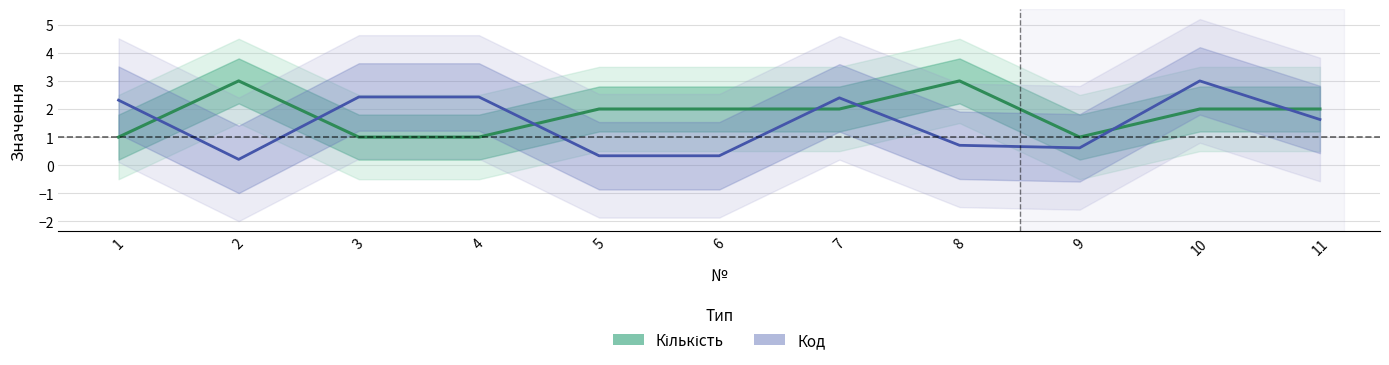

Reading left to right, list all the values displayed in this chart.

Кількість: 1=1.0	2=3.0	3=1.0	4=1.0	5=2.0	6=2.0	7=2.0	8=3.0	9=1.0	10=2.0	11=2.0
Код: 1=2.3	2=0.2	3=2.4	4=2.4	5=0.3	6=0.3	7=2.4	8=0.7	9=0.6	10=3.0	11=1.6